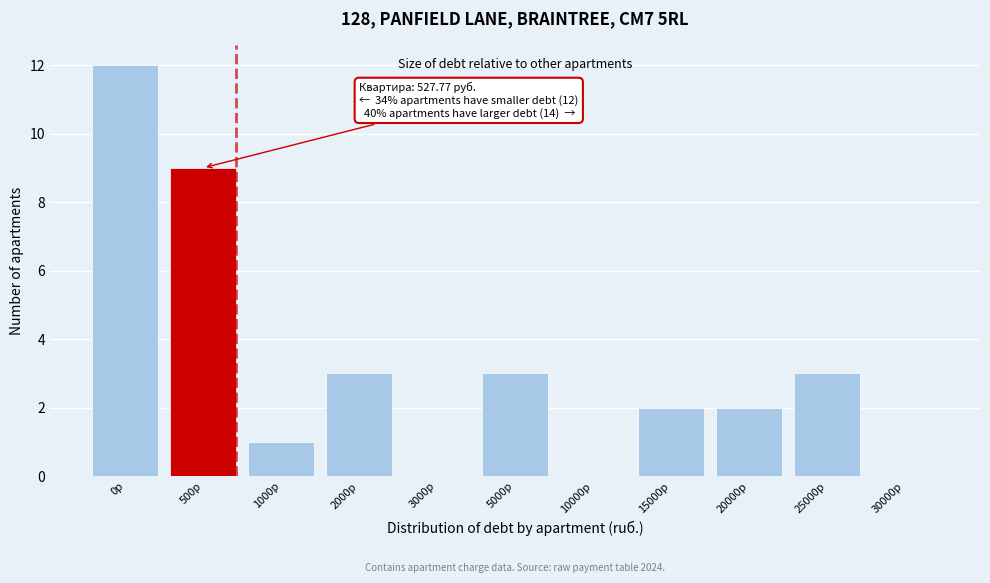

Reading left to right, list all the values displayed in this chart.

0р=12	500р=9	1000р=1	2000р=3	3000р=0	5000р=3	10000р=0	15000р=2	20000р=2	25000р=3	30000р=0